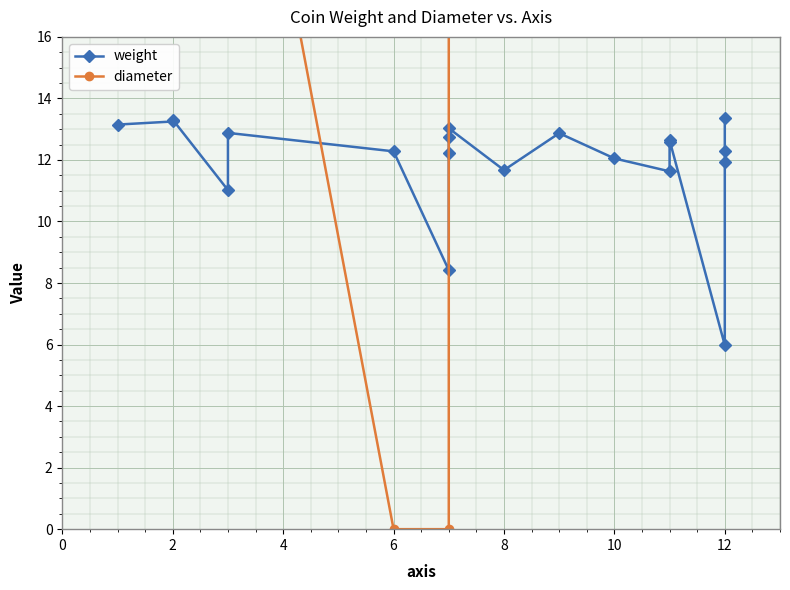

Rank the series by their average value, from highest to lowest.

diameter, weight